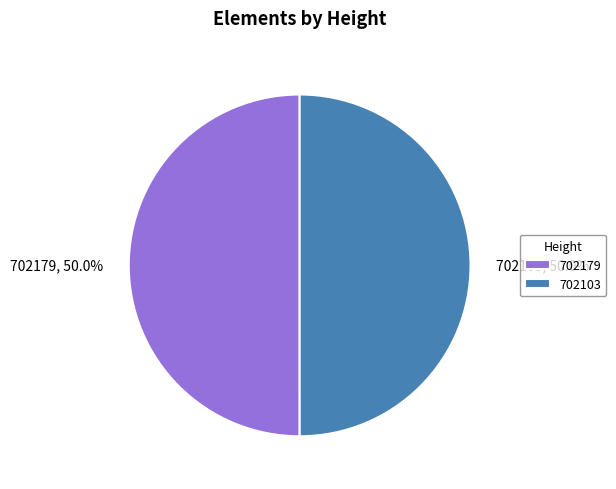

True or false: 702179 accounts for 50% of the total.

True